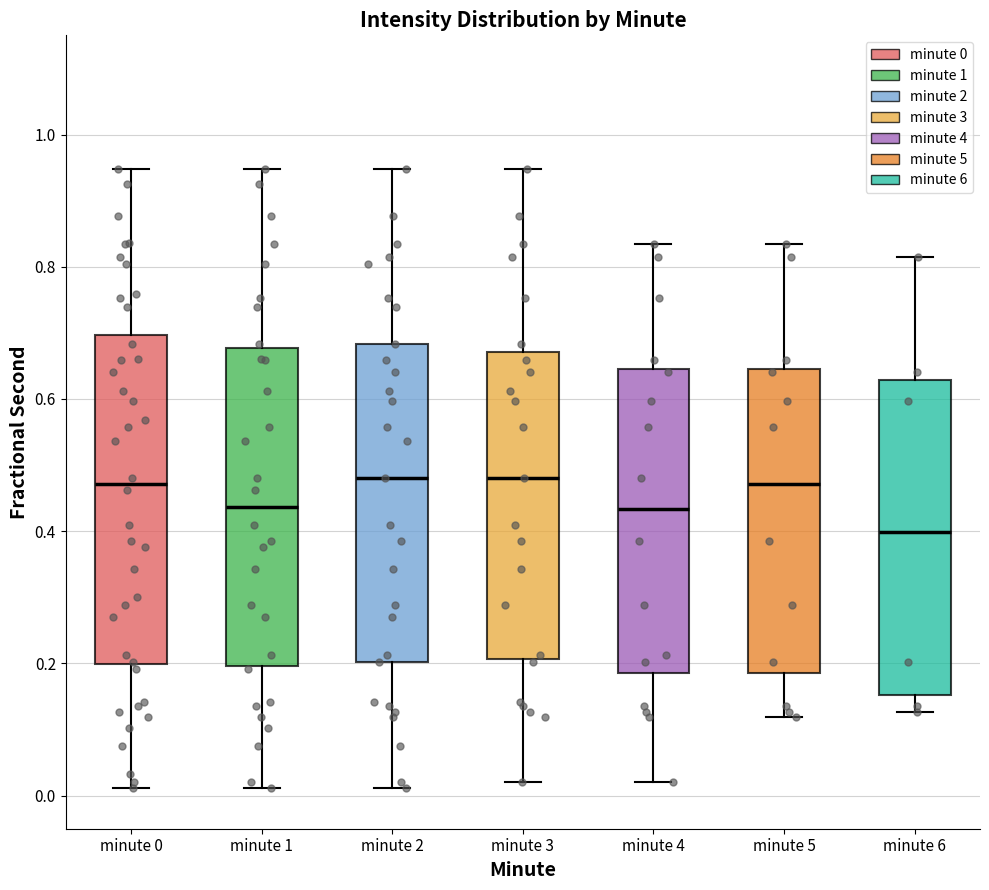

Reading left to right, transcribe this box plot: for each box, give where its median line is, the range the box spans, and where its two whiskers end, as read against the y-axis. The values are not printed on the chart, so give them approximately, as read against the axis.

minute 0: median 0.48, box 0.20 to 0.70, whiskers 0.02 to 0.94
minute 1: median 0.44, box 0.20 to 0.68, whiskers 0.02 to 0.94
minute 2: median 0.48, box 0.20 to 0.68, whiskers 0.02 to 0.94
minute 3: median 0.48, box 0.20 to 0.68, whiskers 0.02 to 0.94
minute 4: median 0.44, box 0.18 to 0.64, whiskers 0.02 to 0.84
minute 5: median 0.48, box 0.18 to 0.64, whiskers 0.12 to 0.84
minute 6: median 0.40, box 0.16 to 0.62, whiskers 0.12 to 0.82